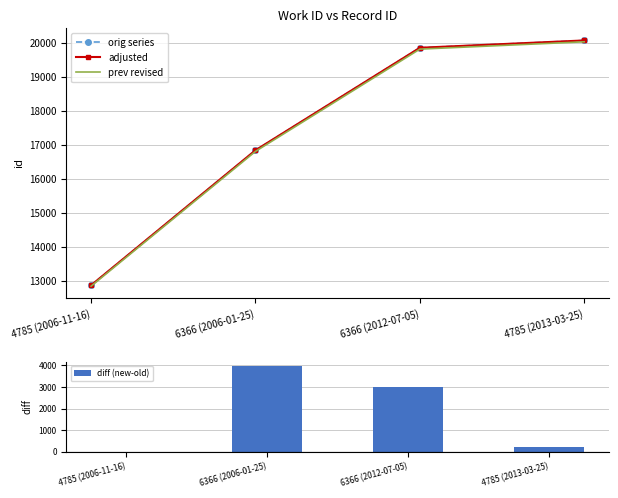

Rank the series at 6366 (2006-01-25) from lowest to highest value.

diff (new-old), prev revised, orig series, adjusted